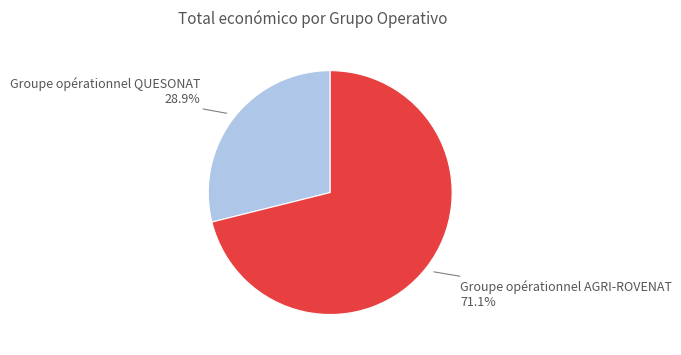

Is there a majority slice in this chart?

Yes